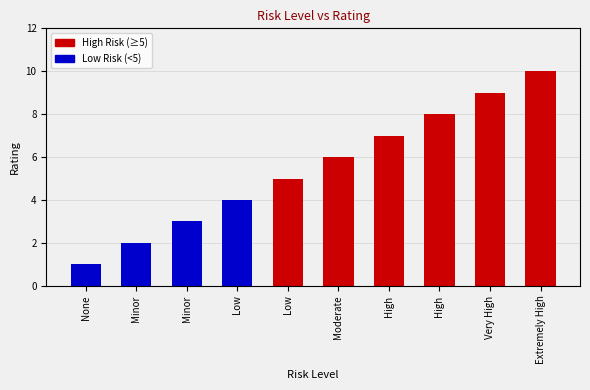

The chart shows a value of 6 at Low. True or false?

False